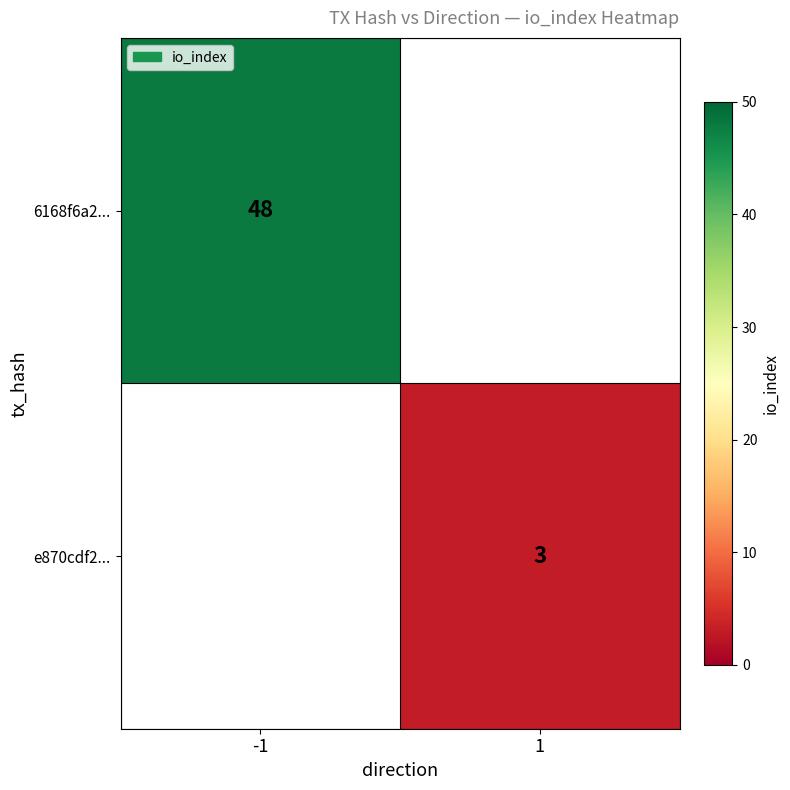

Is the value of e870cdf2... at 1 greater than the value of 6168f6a2... at -1?

No